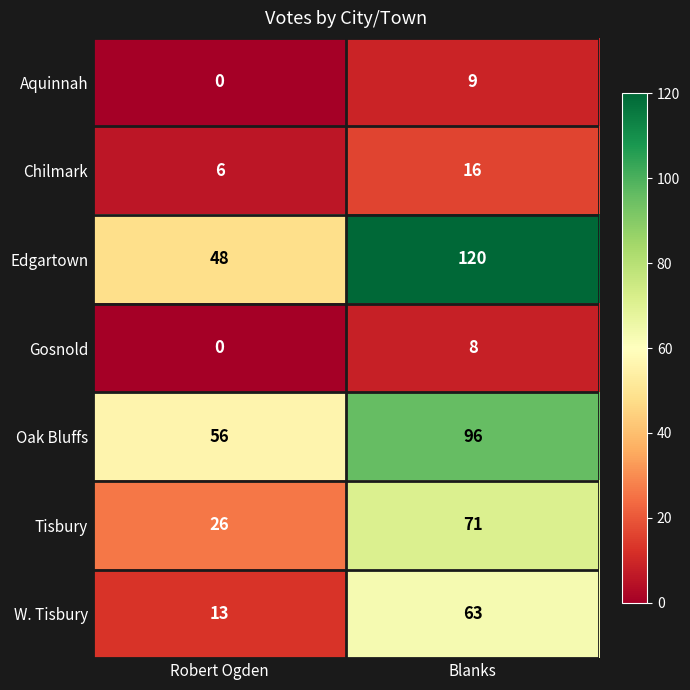

Which category has the lowest value across all series?

Robert Ogden